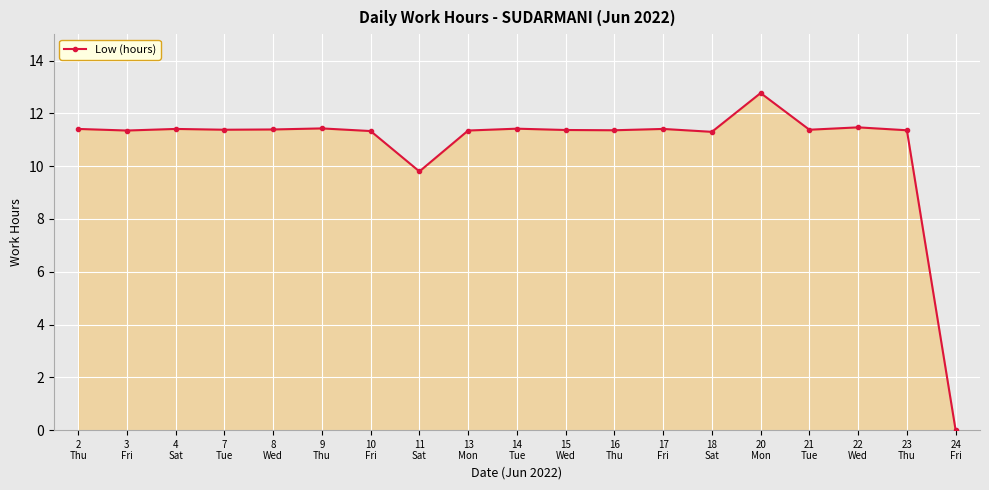

What is the ratio of the value at 8
Wed to the value at 9
Thu?

1.0